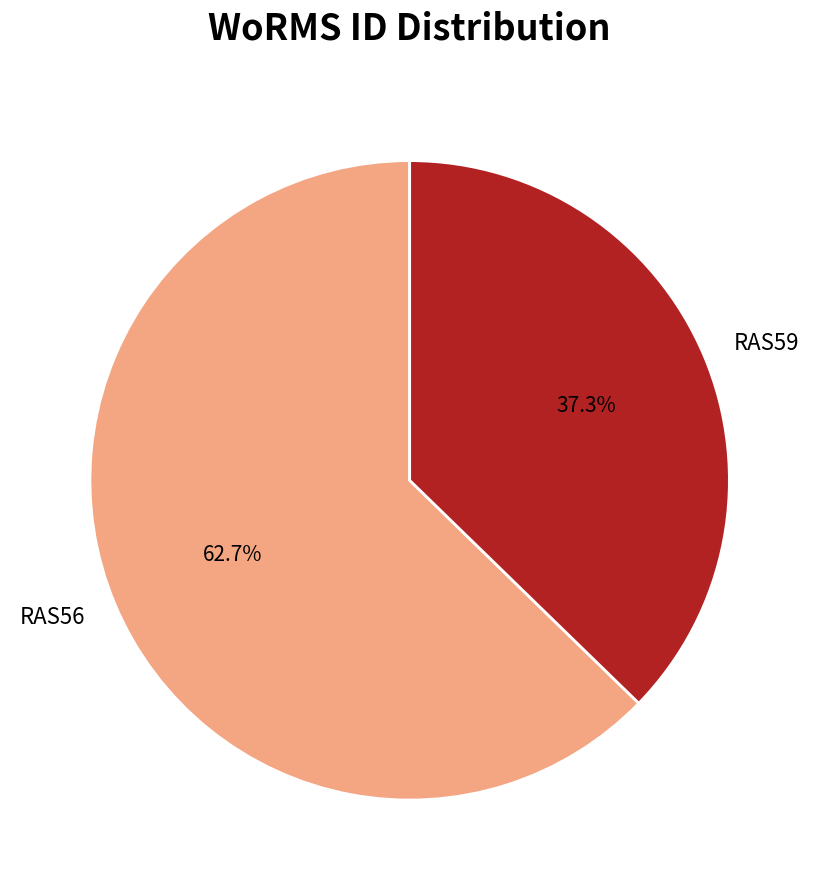

What percentage is NOT represented by RAS56?

37.3%